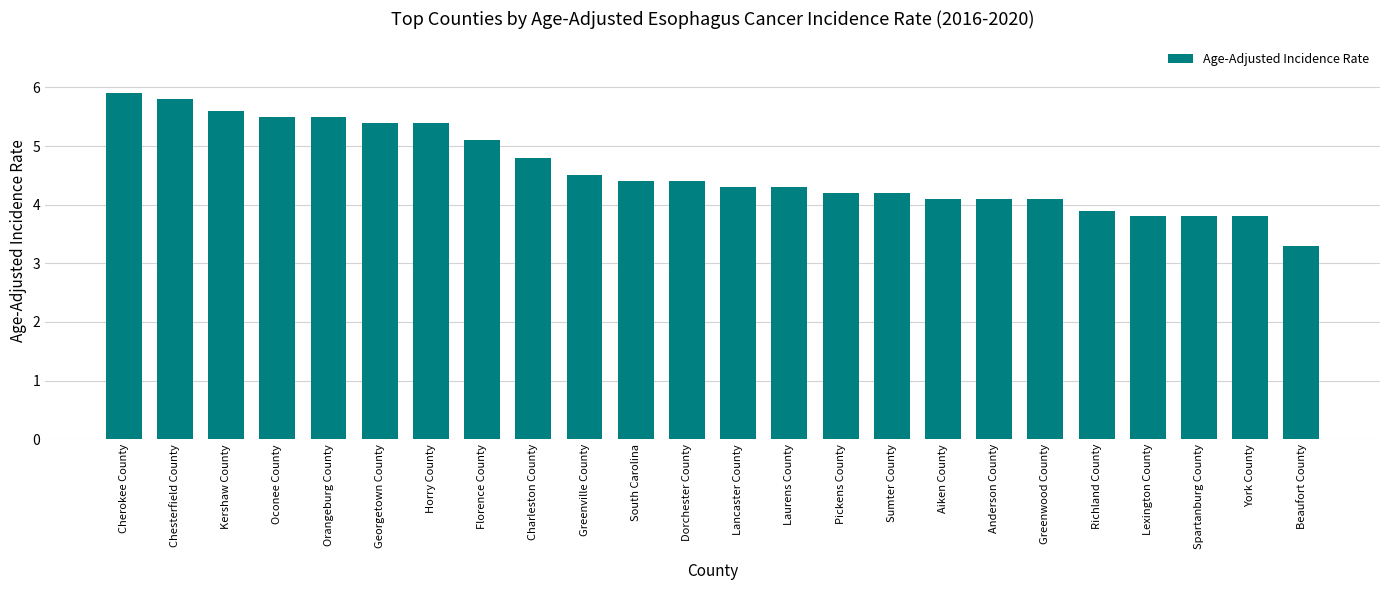

What position from the right is Lexington County?

4